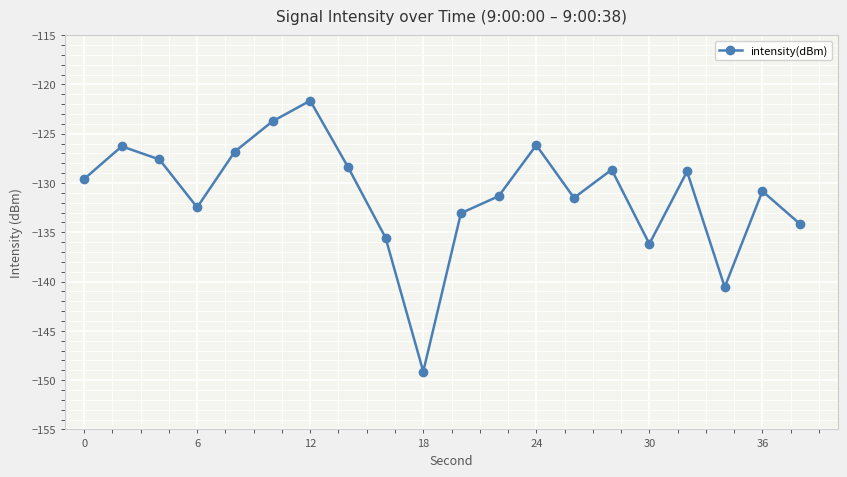

Count the number of values greater than -129.

9